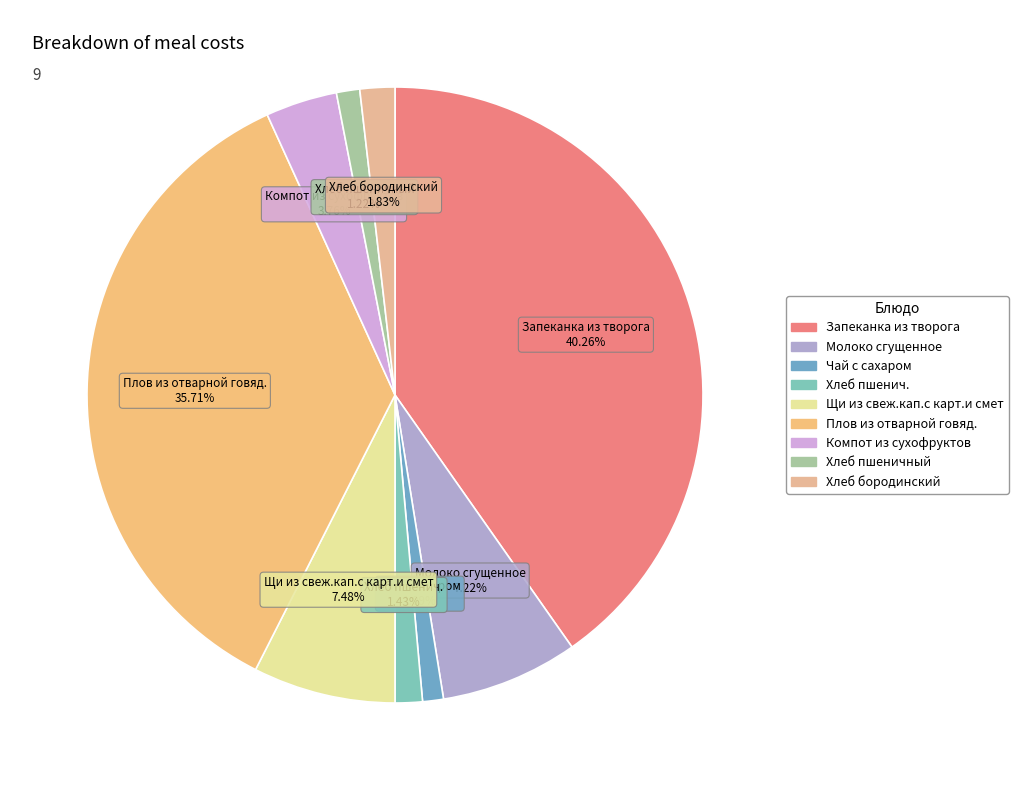

What percentage is NOT represented by Щи из свеж.кап.с карт.и смет?

92.5%